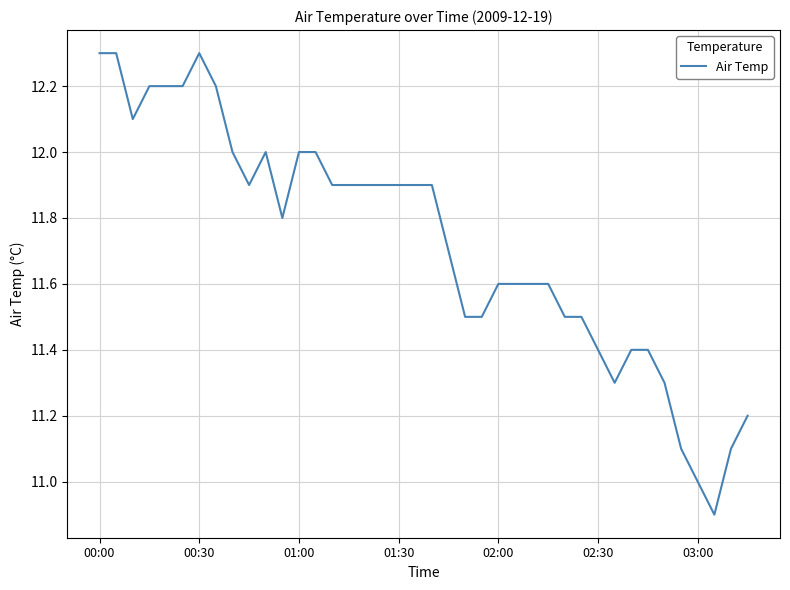

Does the chart display data point markers on the line(s)?

No